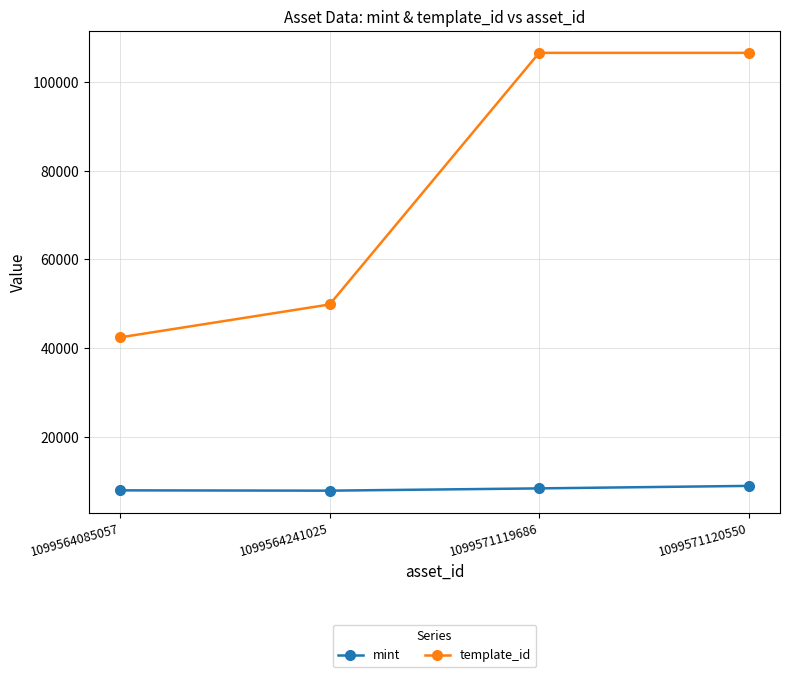

True or false: mint and template_id cross at least once.

False